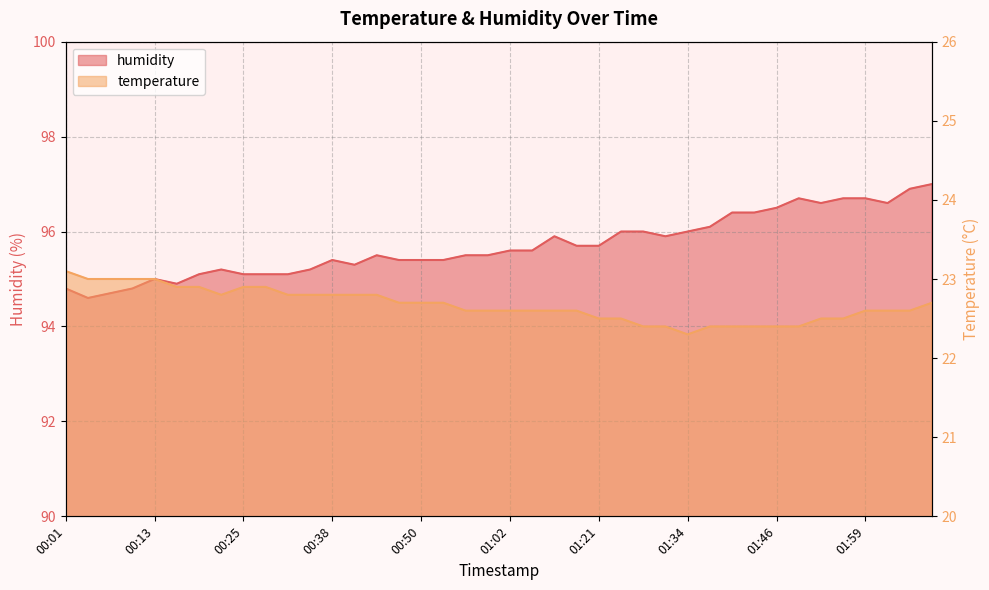

Rank the categories by humidity value from lowest to highest.

00:04, 00:07, 00:01, 00:10, 00:16, 00:13, 00:19, 00:25, 00:29, 00:32, 00:22, 00:35, 00:41, 00:38, 00:47, 00:50, 00:53, 00:44, 00:56, 00:59, 01:02, 01:09, 01:18, 01:21, 01:15, 01:31, 01:24, 01:28, 01:34, 01:37, 01:40, 01:43, 01:46, 01:52, 02:02, 01:49, 01:56, 01:59, 02:05, 02:08